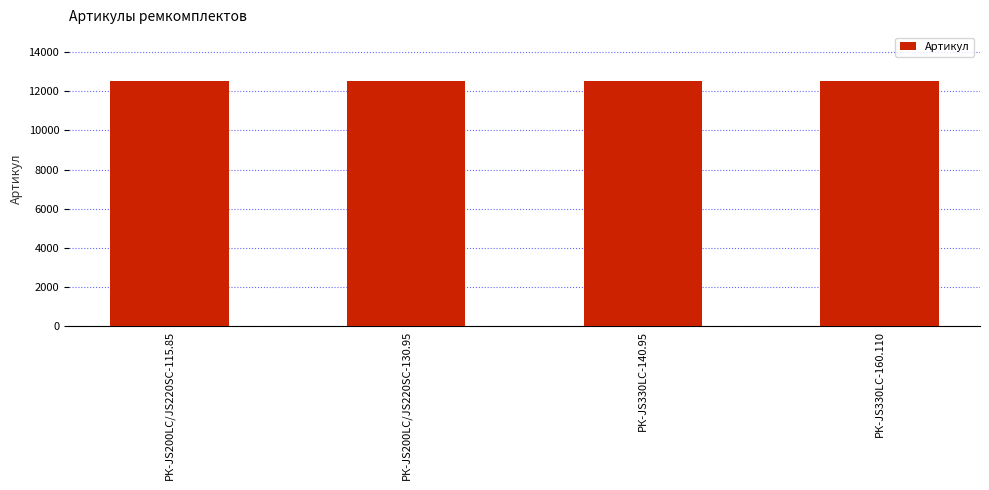

True or false: the data shows 3603 at РК-JS200LC/JS220SC-115.85.

False